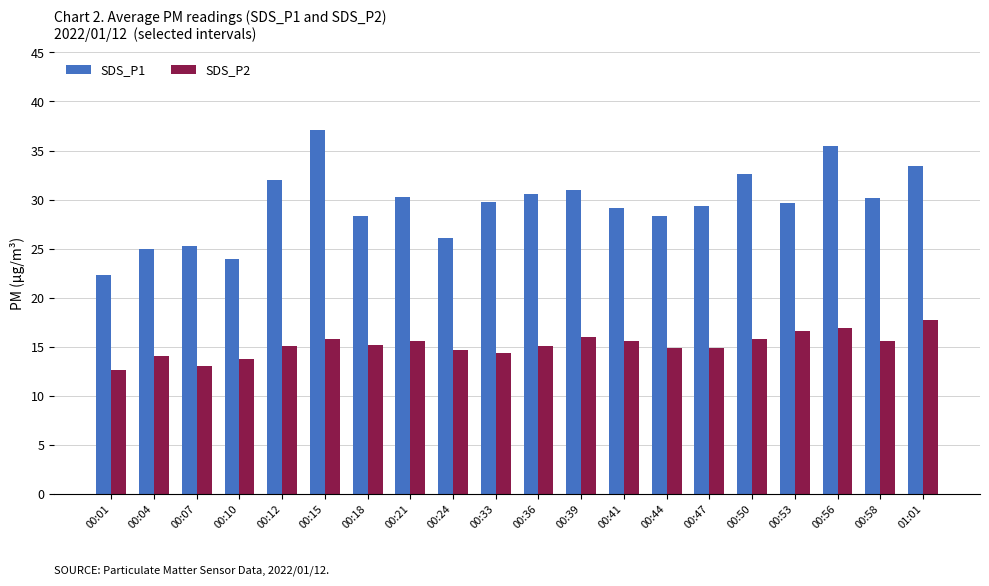

Read the SDS_P1 value at 00:50.

32.6